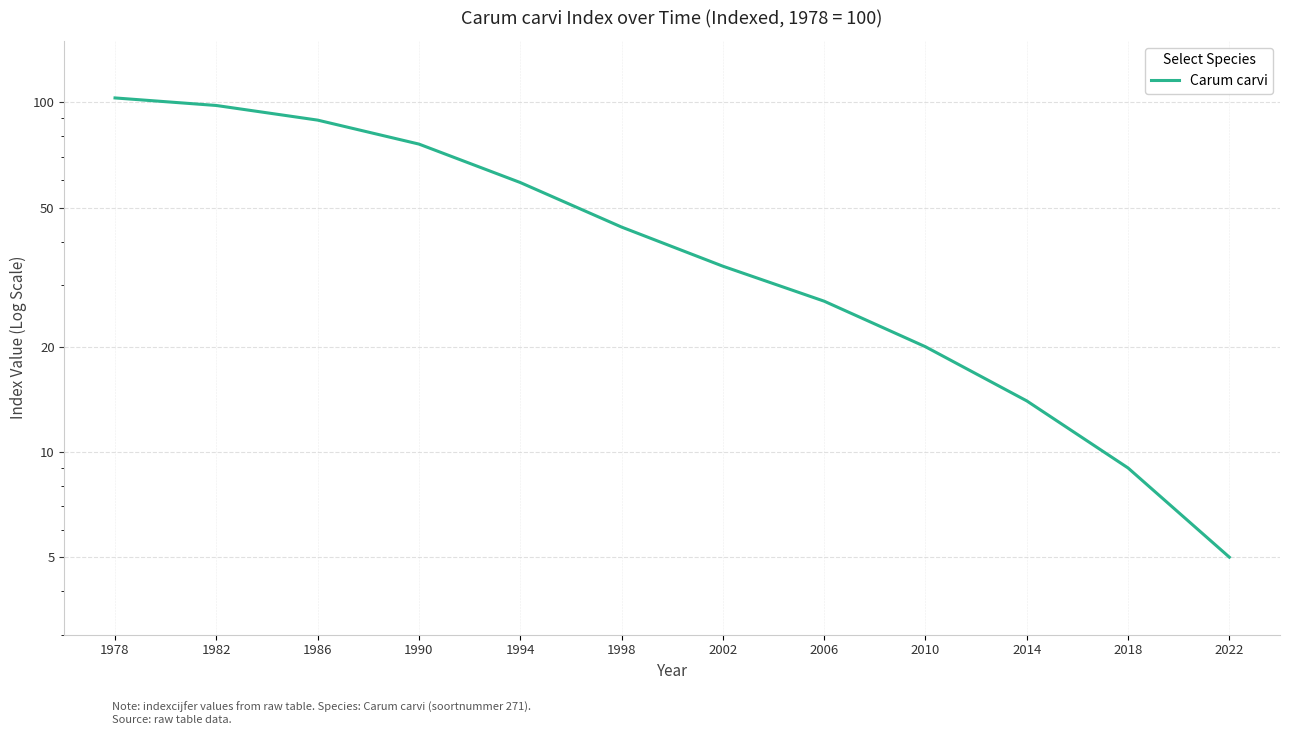

True or false: there are more than 2 points higher than both neighbors.

False